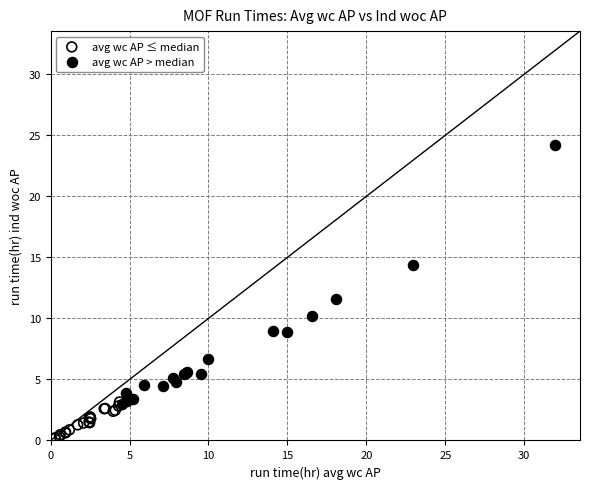

What are all the series names shown in the legend?

avg wc AP ≤ median, avg wc AP > median